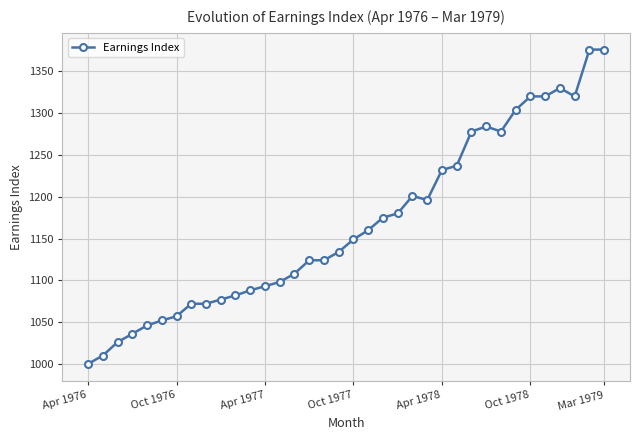

What is the greatest value displayed?

1376